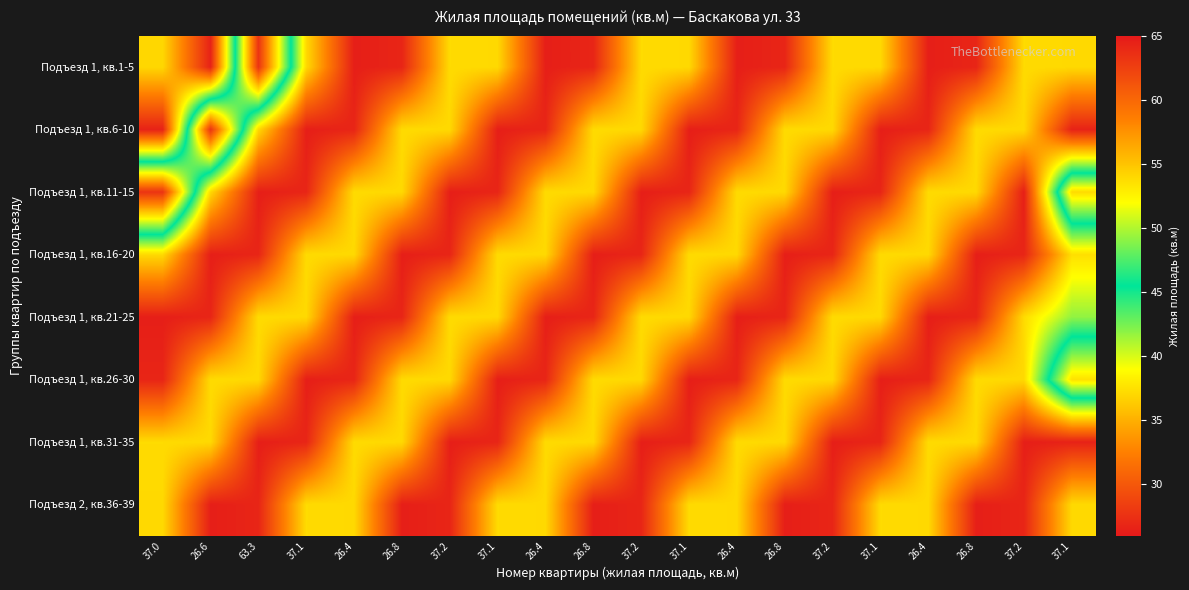

Reading left to right, list all the values displayed in this chart.

Подъезд 1, кв.1-5: 37.0=37.0	26.6=26.6	63.3=63.3	37.1=37.1	26.4=26.4	26.8=26.8	37.2=37.2	37.1=37.1	26.4=26.4	26.8=26.8	37.2=37.2	37.1=37.1	26.4=26.4	26.8=26.8	37.2=37.2	37.1=37.1	26.4=26.4	26.8=26.8	37.2=37.2	37.1=37.1
Подъезд 1, кв.6-10: 37.0=26.6	26.6=63.3	63.3=37.1	37.1=26.4	26.4=26.8	26.8=37.2	37.2=37.1	37.1=26.4	26.4=26.8	26.8=37.2	37.2=37.1	37.1=26.4	26.4=26.8	26.8=37.2	37.2=37.1	37.1=26.4	26.4=26.8	26.8=37.2	37.2=37.1	37.1=26.6
Подъезд 1, кв.11-15: 37.0=63.3	26.6=37.1	63.3=26.4	37.1=26.8	26.4=37.2	26.8=37.1	37.2=26.4	37.1=26.8	26.4=37.2	26.8=37.1	37.2=26.4	37.1=26.8	26.4=37.2	26.8=37.1	37.2=26.4	37.1=26.8	26.4=37.2	26.8=37.1	37.2=26.4	37.1=53.8
Подъезд 1, кв.16-20: 37.0=37.1	26.6=26.4	63.3=26.8	37.1=37.2	26.4=37.1	26.8=26.4	37.2=26.8	37.1=37.2	26.4=37.1	26.8=26.4	37.2=26.8	37.1=37.2	26.4=37.1	26.8=26.4	37.2=26.8	37.1=37.2	26.4=37.1	26.8=26.4	37.2=26.8	37.1=37.4
Подъезд 1, кв.21-25: 37.0=26.4	26.6=26.8	63.3=37.2	37.1=37.1	26.4=26.4	26.8=26.8	37.2=37.2	37.1=37.1	26.4=26.4	26.8=26.8	37.2=37.2	37.1=37.1	26.4=26.4	26.8=26.8	37.2=37.2	37.1=37.1	26.4=26.4	26.8=26.8	37.2=37.2	37.1=41.8
Подъезд 1, кв.26-30: 37.0=26.8	26.6=37.2	63.3=37.1	37.1=26.4	26.4=26.8	26.8=37.2	37.2=37.1	37.1=26.4	26.4=26.8	26.8=37.2	37.2=37.1	37.1=26.4	26.4=26.8	26.8=37.2	37.2=37.1	37.1=26.4	26.4=26.8	26.8=37.2	37.2=37.1	37.1=53.5
Подъезд 1, кв.31-35: 37.0=37.2	26.6=37.1	63.3=26.4	37.1=26.8	26.4=37.2	26.8=37.1	37.2=26.4	37.1=26.8	26.4=37.2	26.8=37.1	37.2=26.4	37.1=26.8	26.4=37.2	26.8=37.1	37.2=26.4	37.1=26.8	26.4=37.2	26.8=37.1	37.2=26.4	37.1=26.6
Подъезд 2, кв.36-39: 37.0=37.1	26.6=26.4	63.3=26.8	37.1=37.2	26.4=37.1	26.8=26.4	37.2=26.8	37.1=37.2	26.4=37.1	26.8=26.4	37.2=26.8	37.1=37.2	26.4=37.1	26.8=26.4	37.2=26.8	37.1=37.2	26.4=37.1	26.8=26.4	37.2=26.8	37.1=37.1